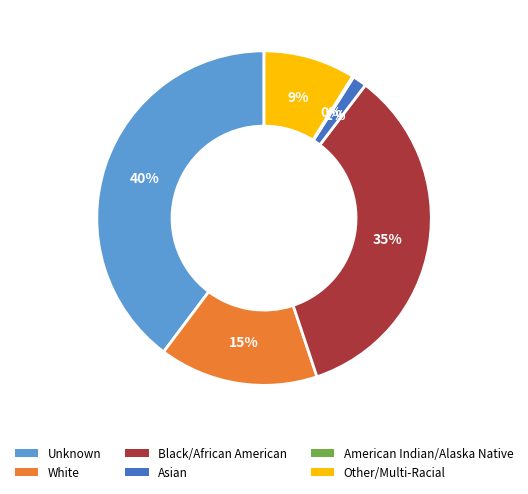

Do Asian and Other/Multi-Racial together represent more than half of the pie?

No